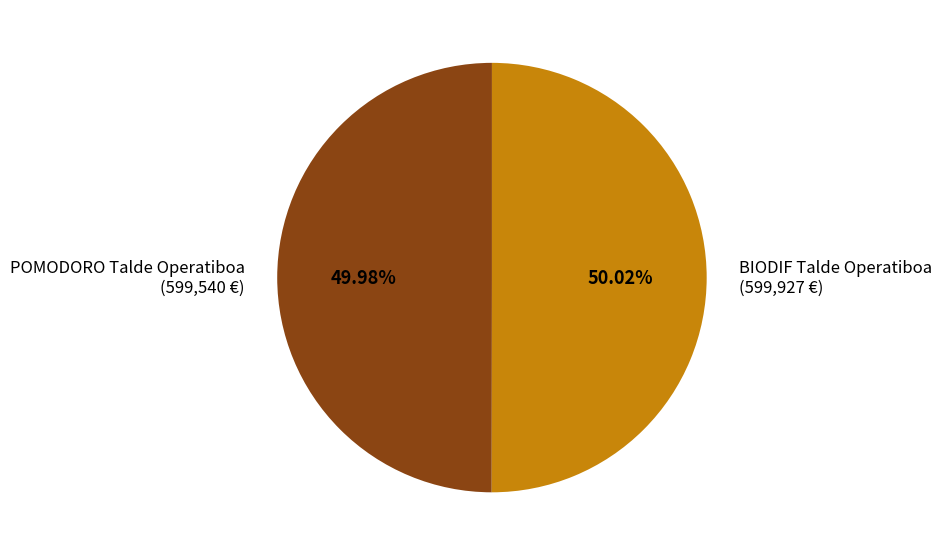

To the nearest percent, what percentage of the pie is POMODORO Talde Operatiboa?

50%